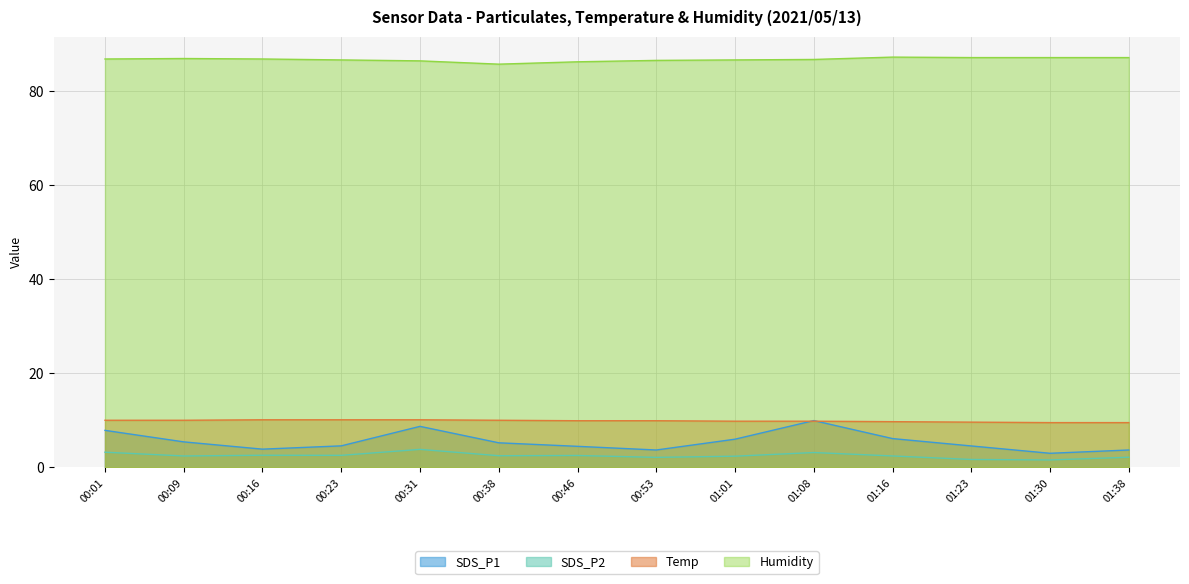

What position from the right is 00:01?

14